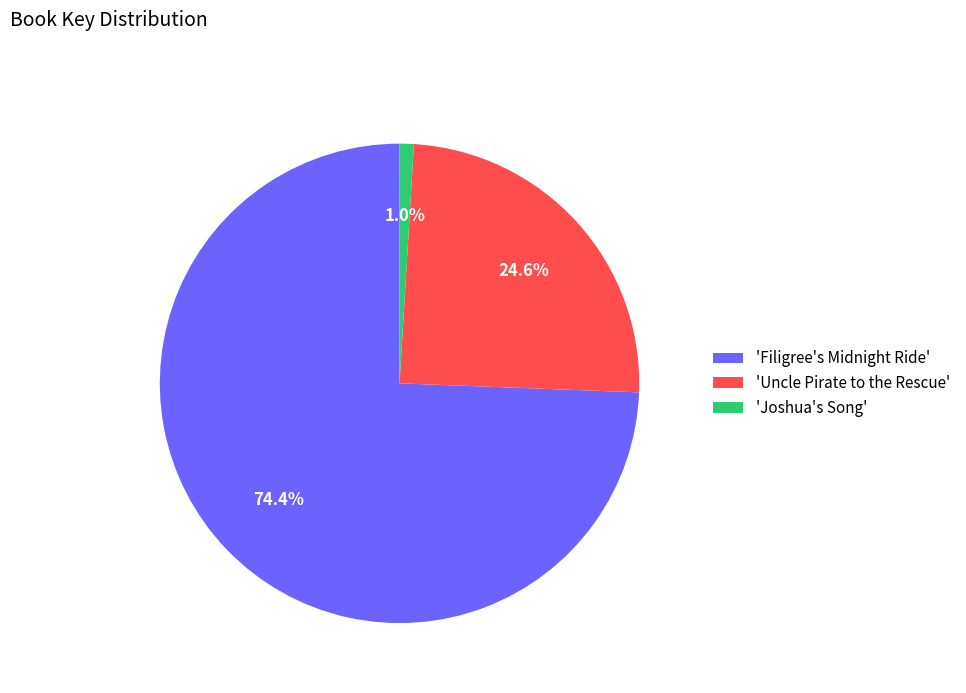

Which slice is the largest?

'Filigree's Midnight Ride'